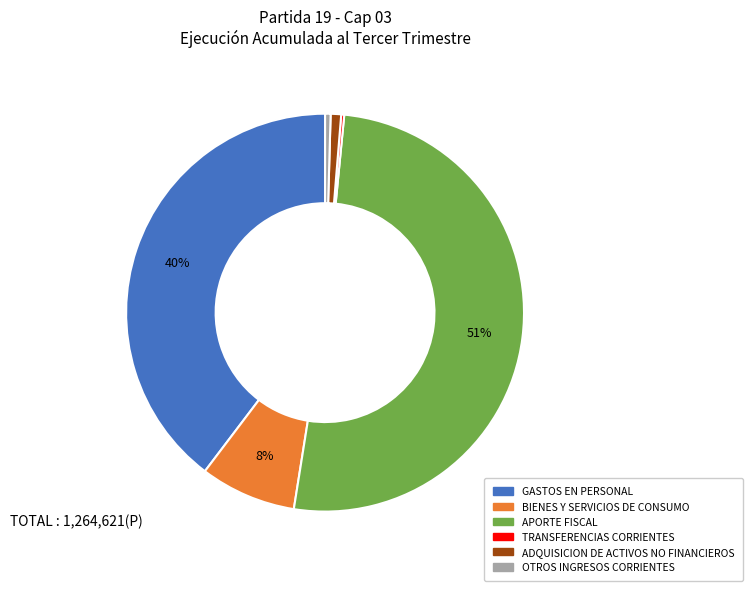

What is the largest slice in the pie chart?

APORTE FISCAL